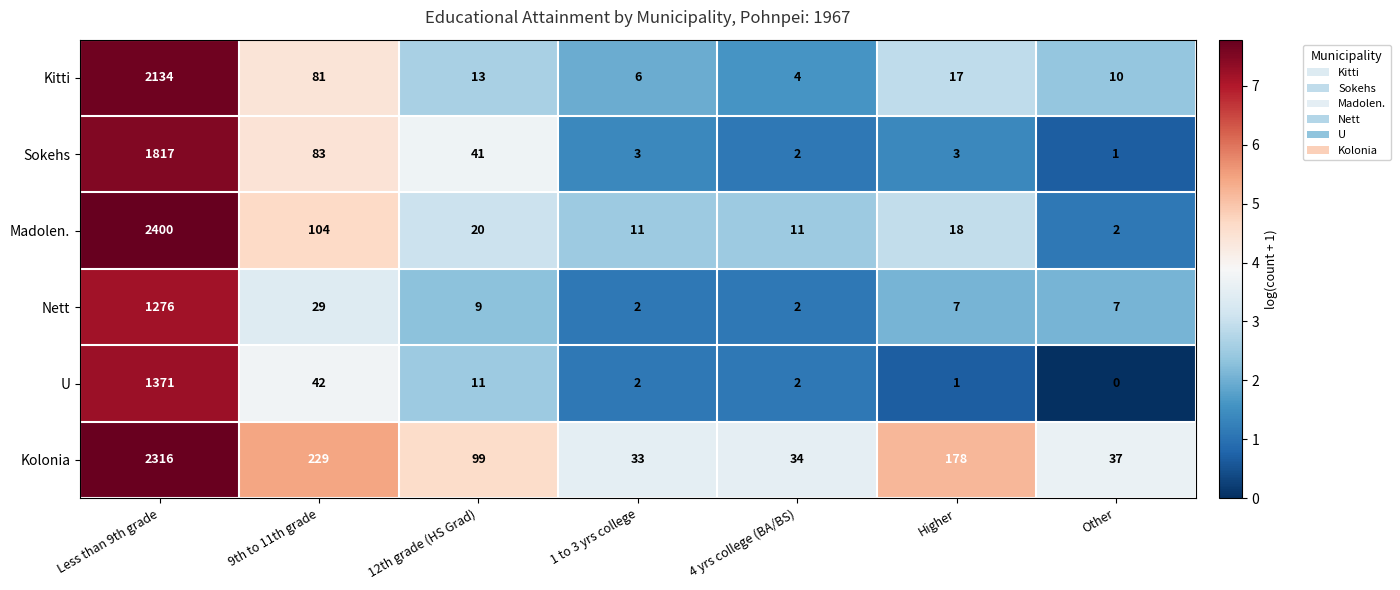

Rank the series at 12th grade (HS Grad) from highest to lowest value.

Kolonia, Sokehs, Madolen., Kitti, U, Nett